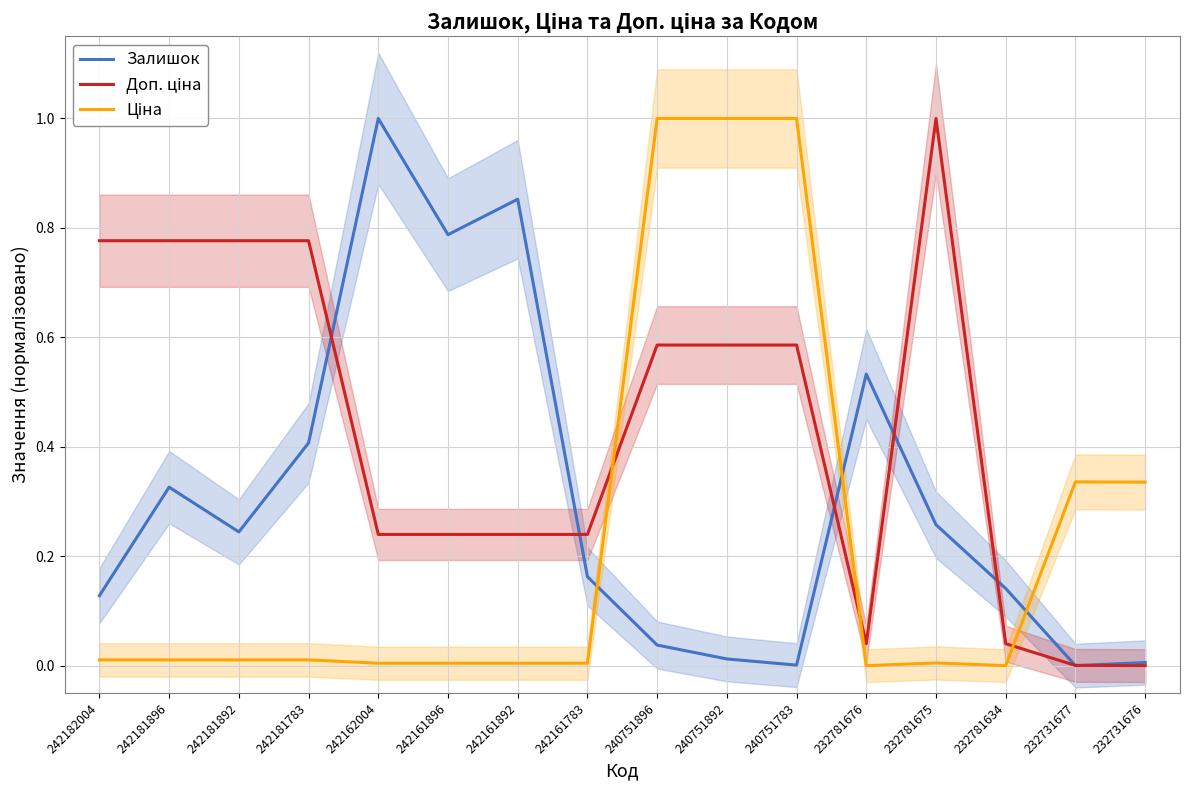

Which series has the largest range (max minus min)?

Залишок